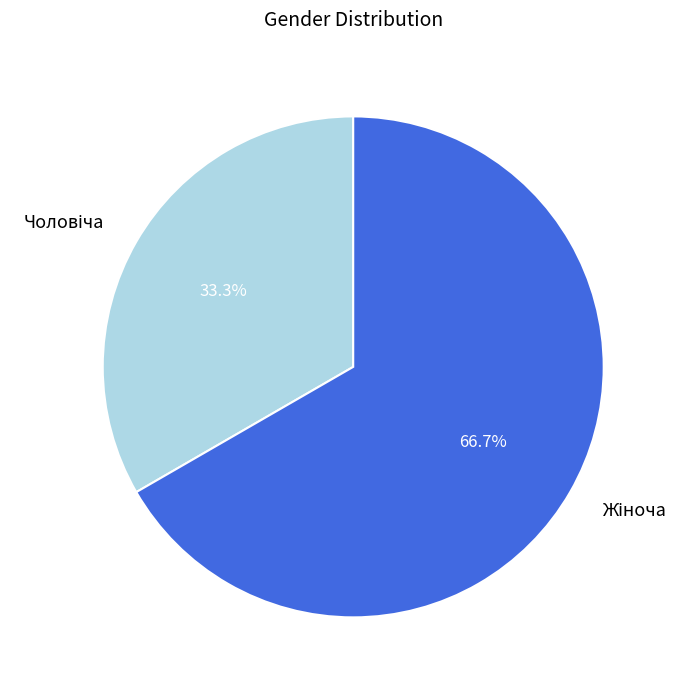

Does any single category account for the majority?

Yes